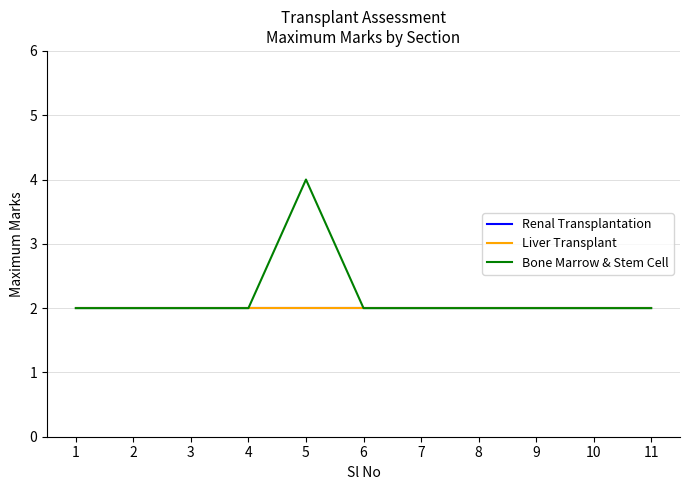

Reading left to right, transcribe all the data shown in this chart.

Renal Transplantation: 1=2	2=2	3=2	4=2	5=2	6=2	7=2	8=2	9=2	10=2	11=2
Liver Transplant: 1=2	2=2	3=2	4=2	5=2	6=2	7=2	8=2	9=2	10=2	11=2
Bone Marrow & Stem Cell: 1=2	2=2	3=2	4=2	5=4	6=2	7=2	8=2	9=2	10=2	11=2